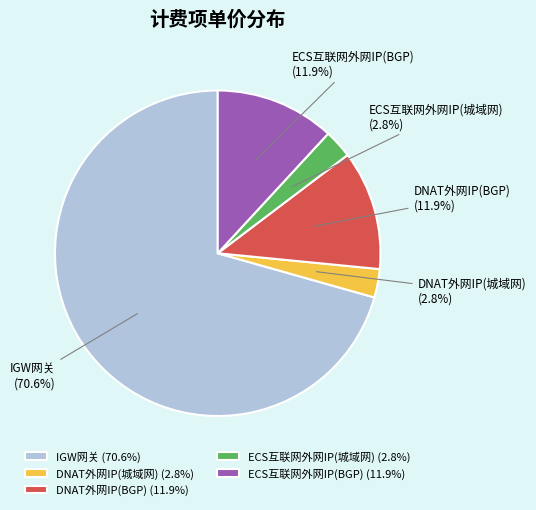

Count the number of slices in the pie.

5